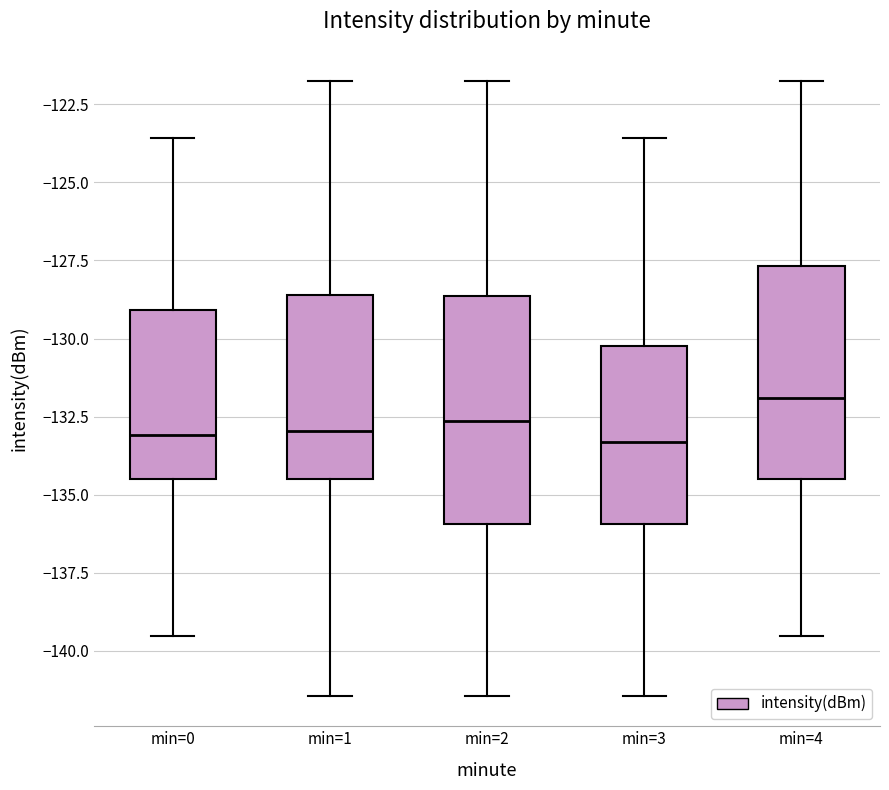

Where does the upper whisker of the box for min=4 end on the y-axis? The values are not printed on the chart, so give them approximately, as read against the axis.

-122.0